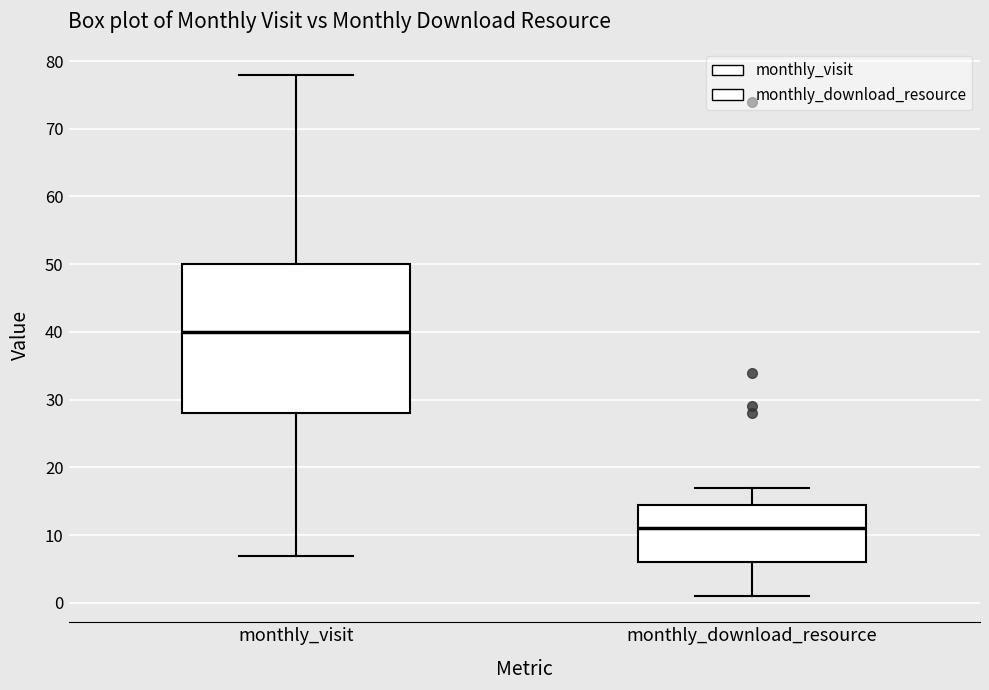

Reading left to right, read every box against the y-axis: the position of its median line, the range the box covers, and the ends of its whiskers. The values are not printed on the chart, so give them approximately, as read against the axis.

monthly_visit: median 40, box 28 to 50, whiskers 7 to 78
monthly_download_resource: median 11, box 6 to 15, whiskers 1 to 17